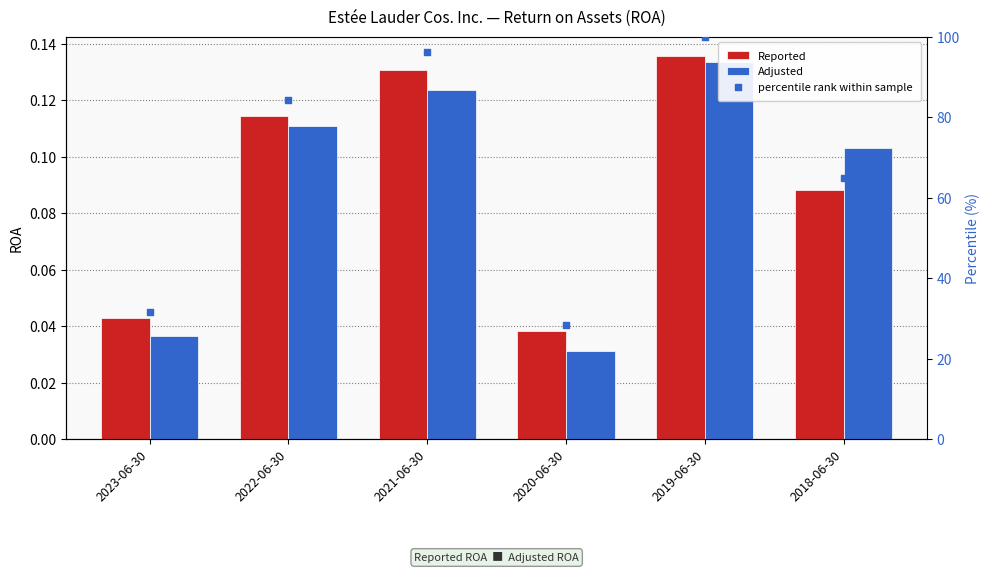

What are all the series names shown in the legend?

Reported, Adjusted, percentile rank within sample